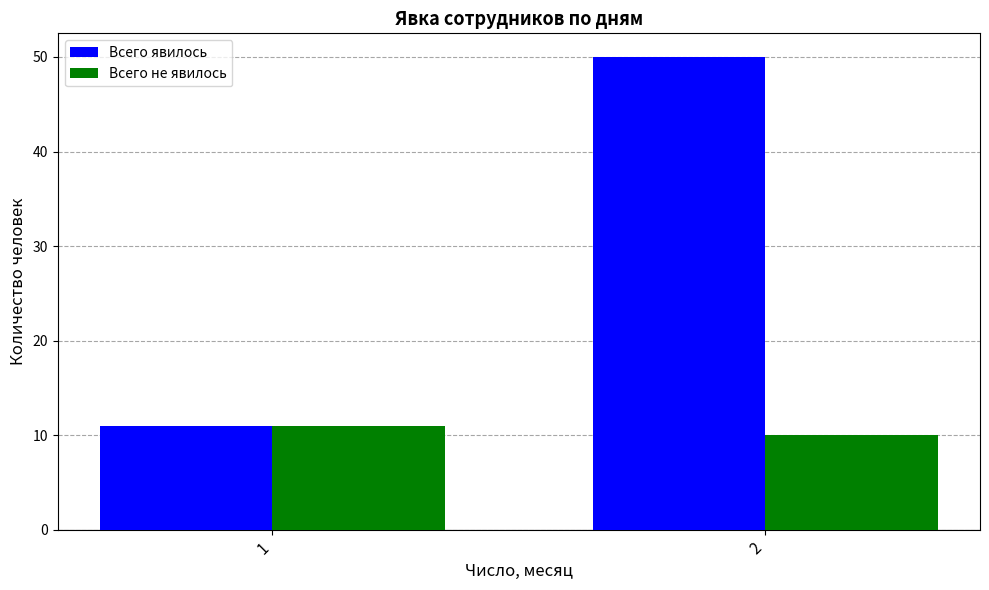

Which series has the widest spread of values?

Всего явилось